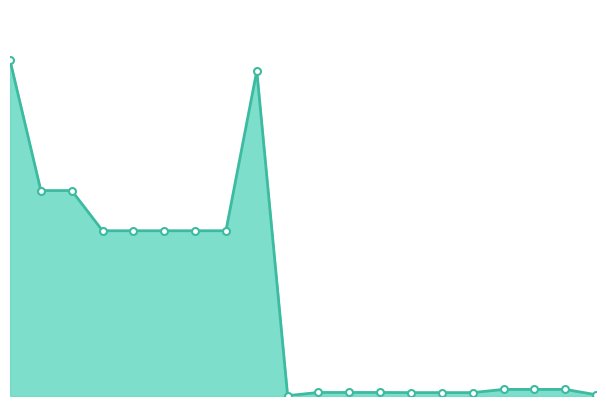

How many lines are shown in the chart?

1